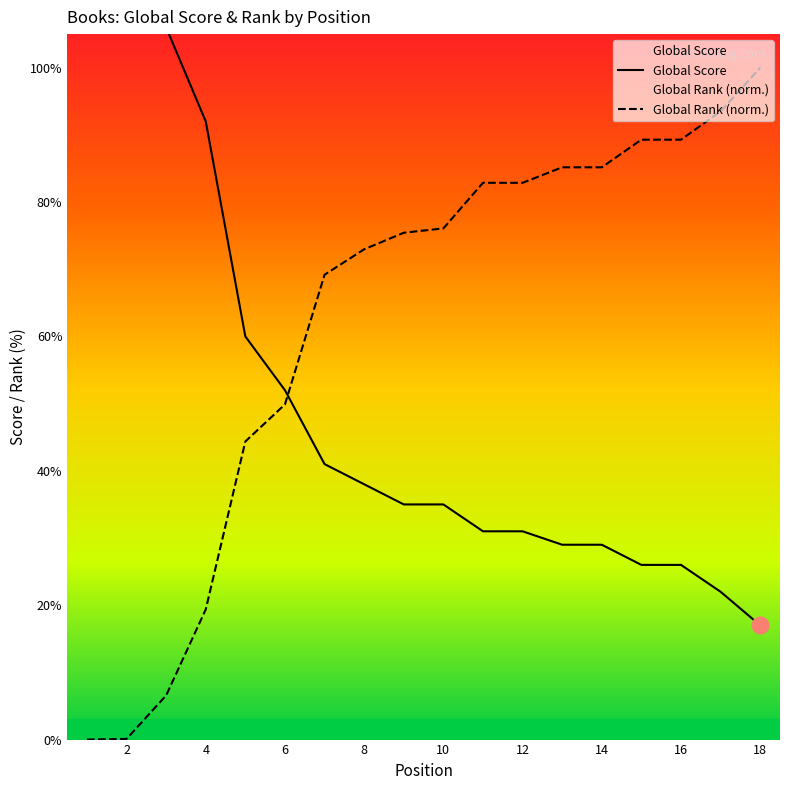

Is this an area chart (filled region under the line)?

No